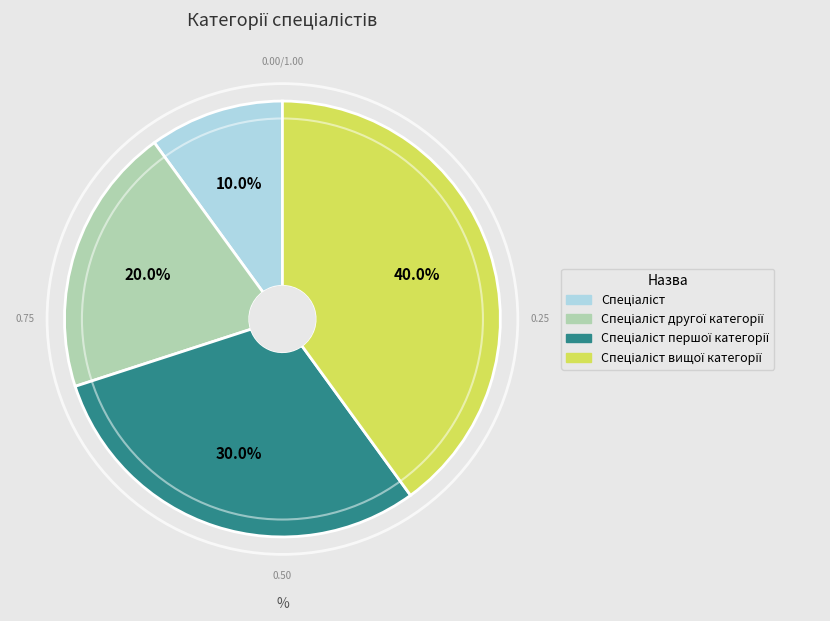

Is there a majority slice in this chart?

No